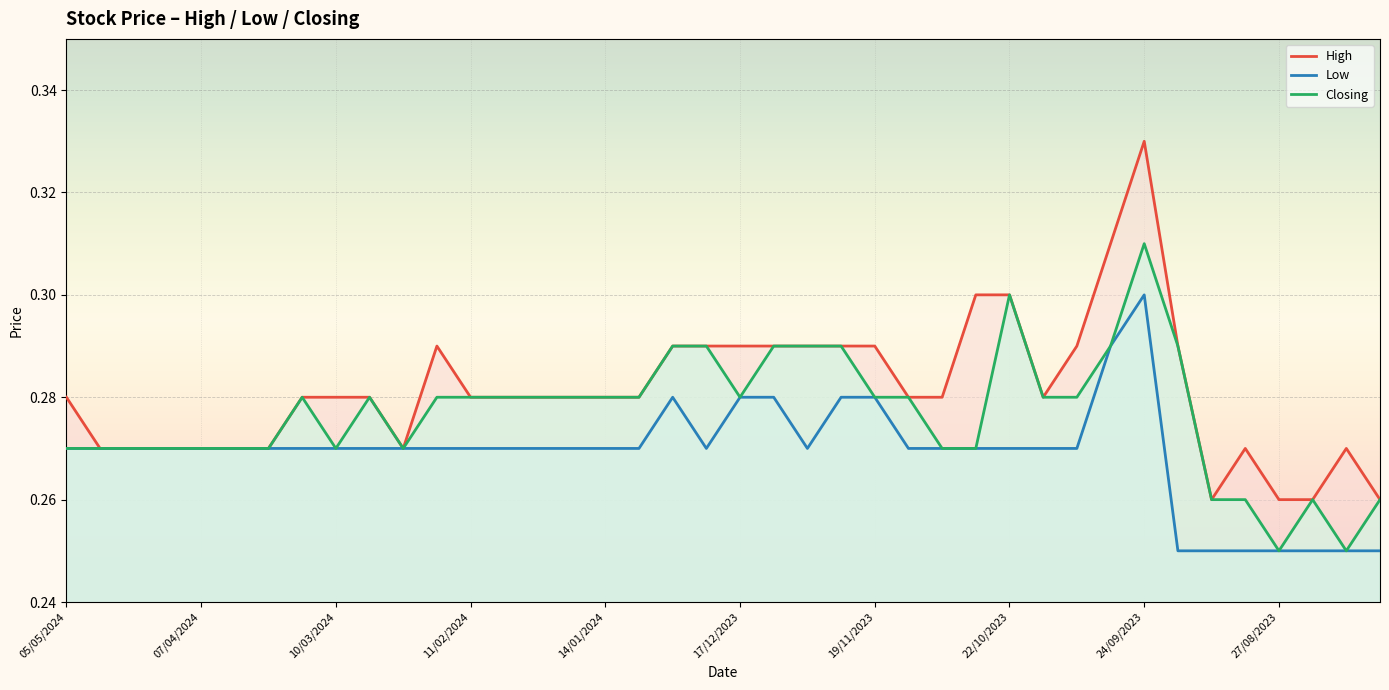

At which label is Low closest to 0?

33